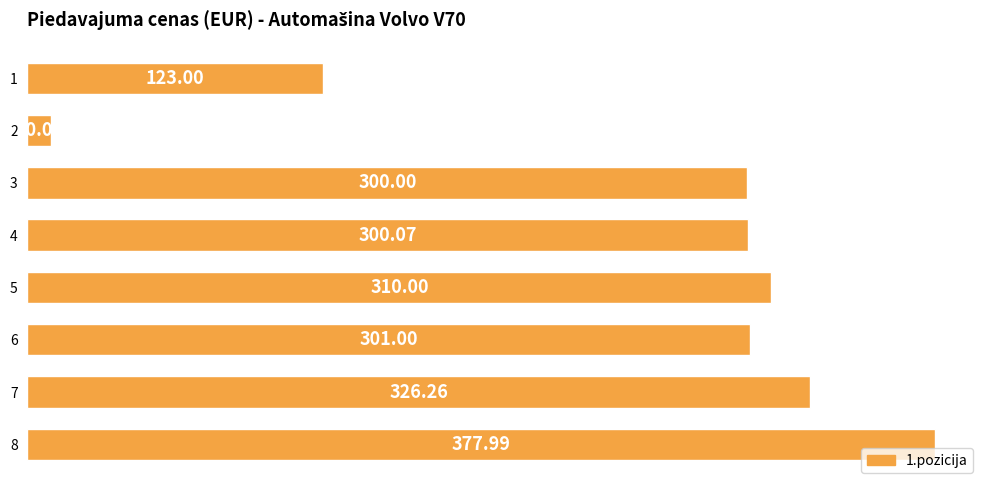

What is the difference between the maximum and minimum values?

368.0